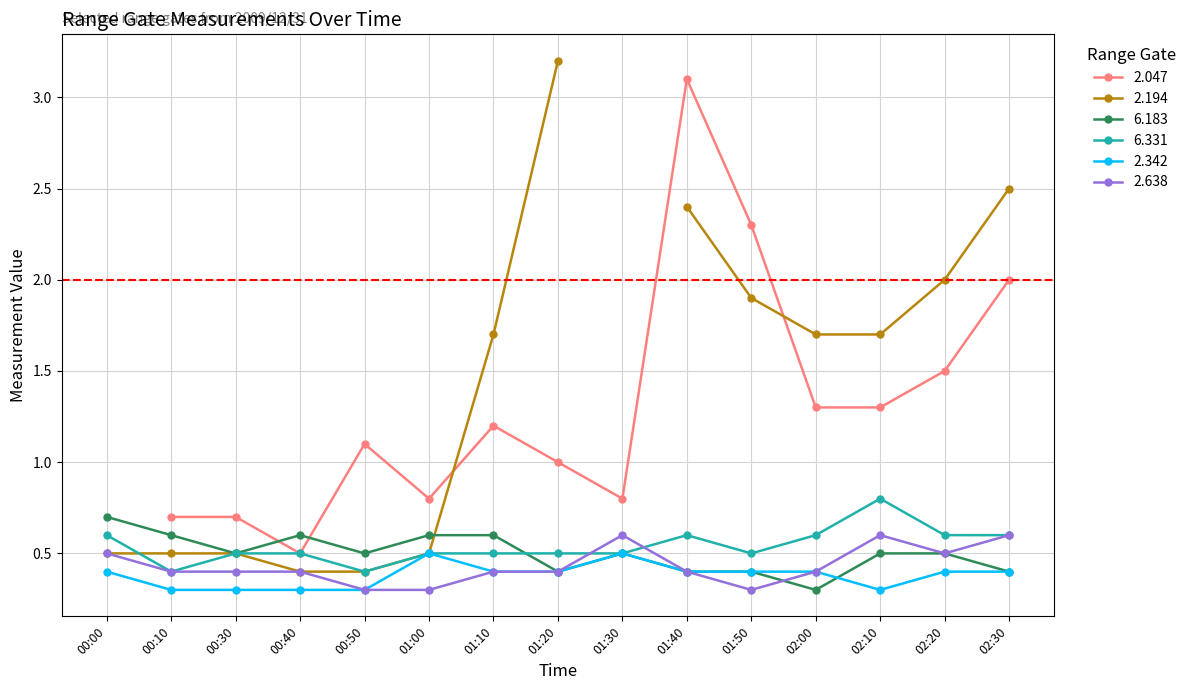

What is the average value of the 2.638 series?

0.4